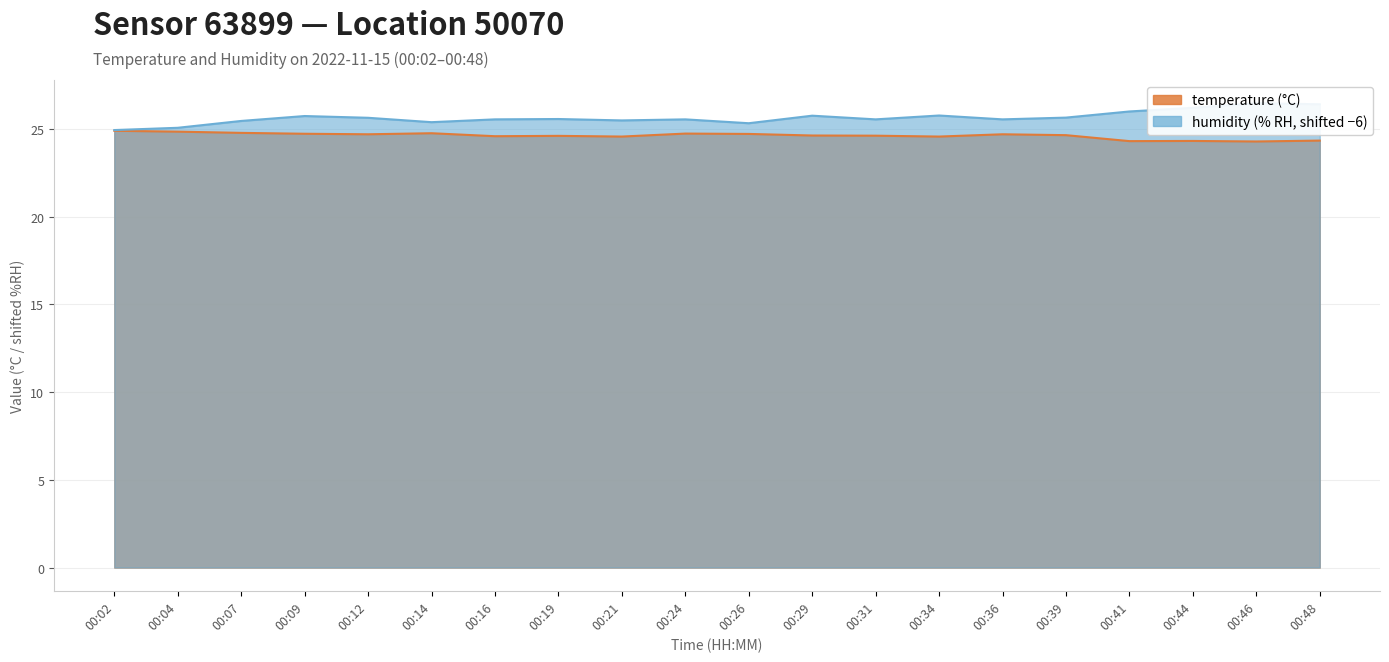

Where is the first local minimum for temperature?

00:12